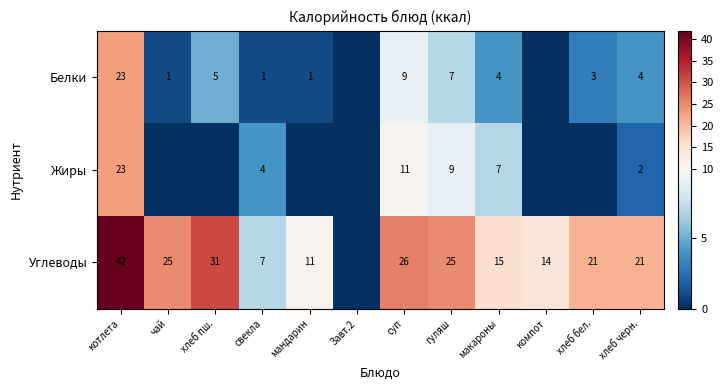

At how many categories does at least one series exceed 6?

11